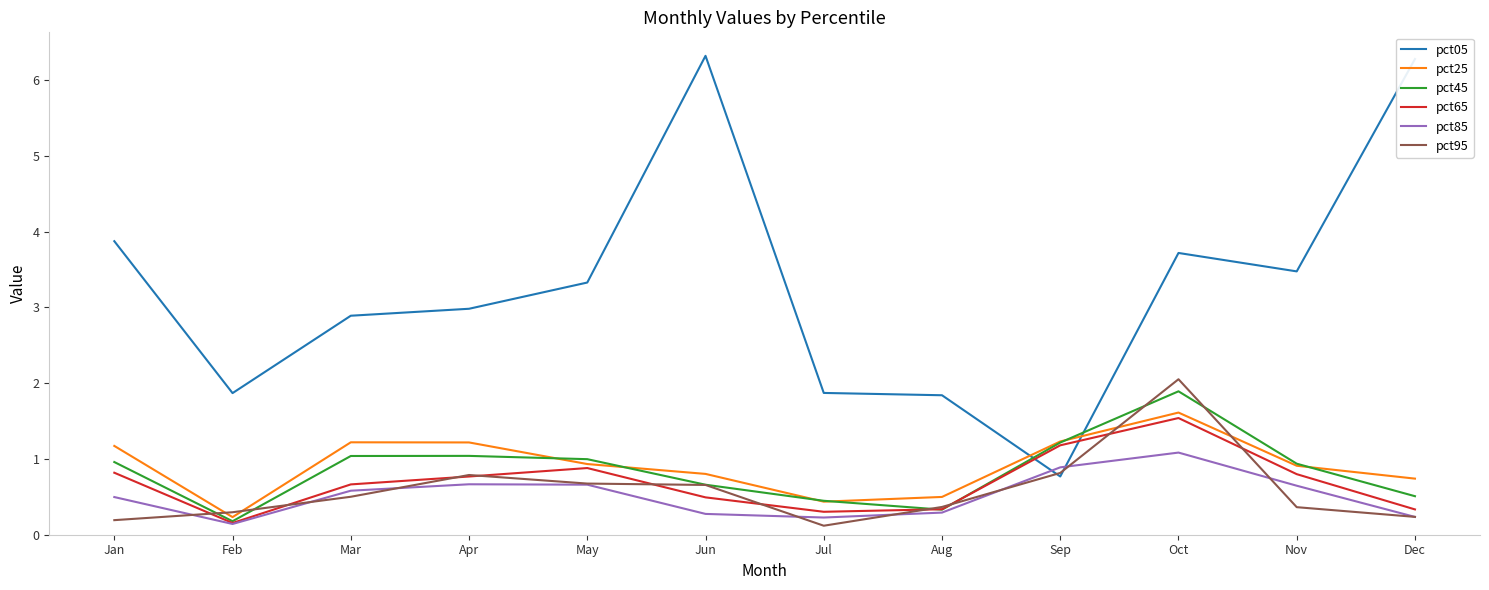

True or false: pct45 has a value of 0.7 at Sep.

False